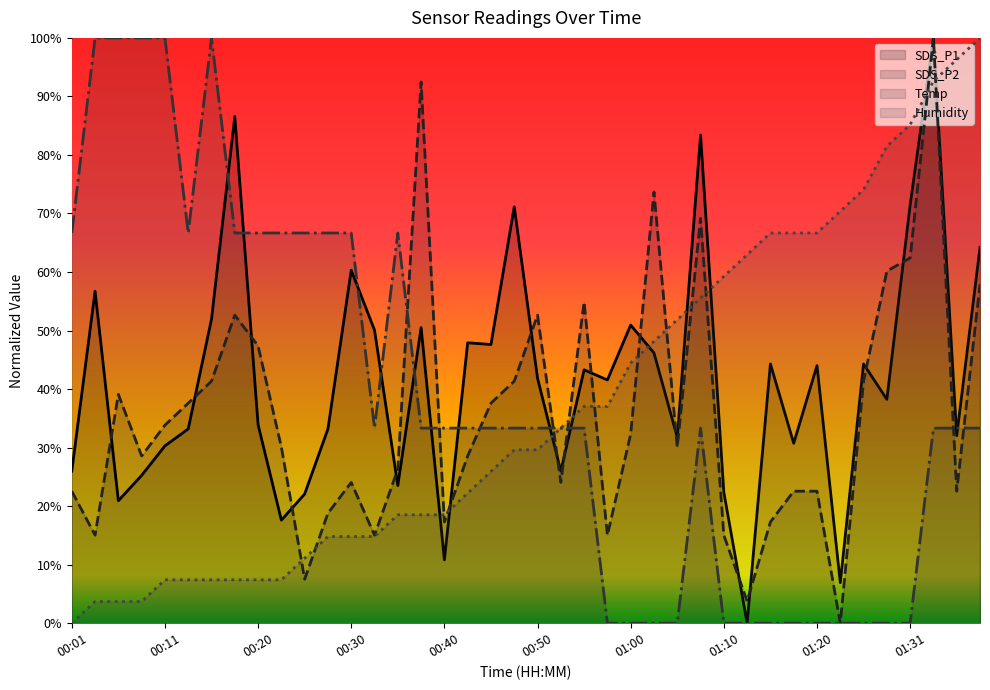

How many values in the Humidity series exceed 0?

39